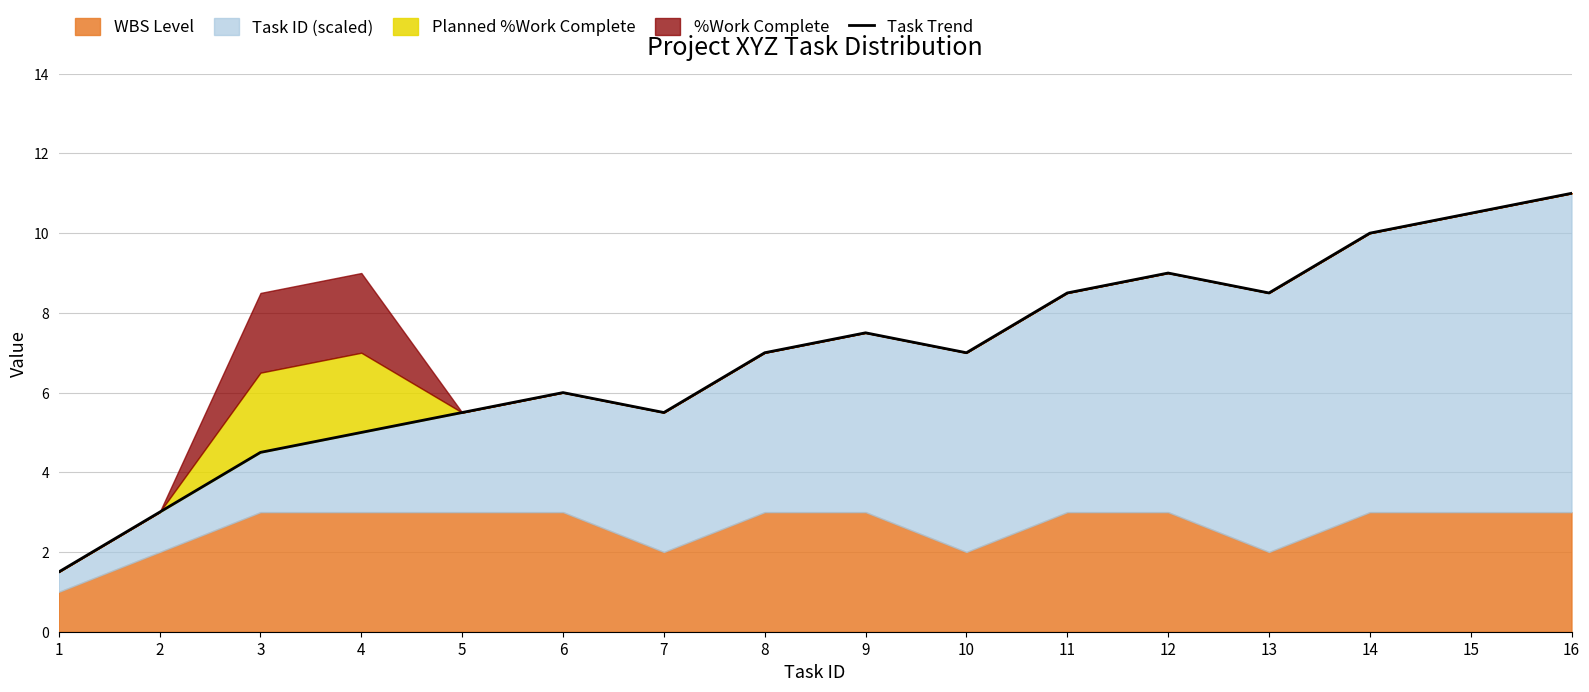

Rank the categories by value from highest to lowest.

16, 15, 14, 12, 11, 13, 9, 8, 10, 6, 5, 7, 4, 3, 2, 1